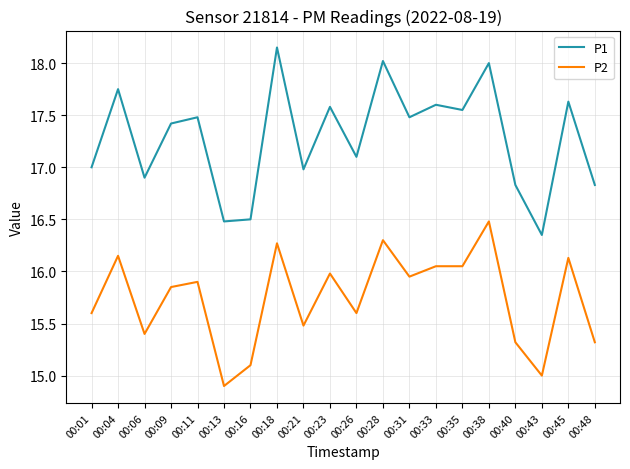

Read the P2 value at 00:13.

14.9